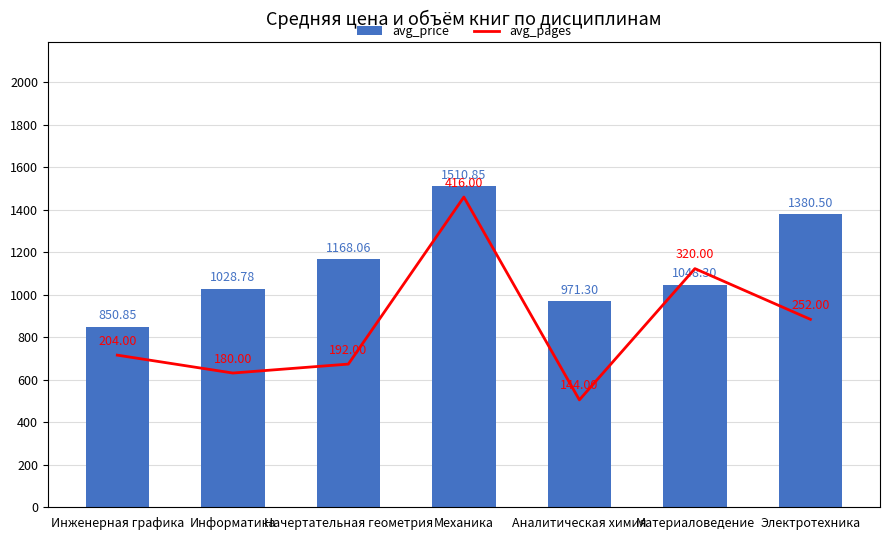

What is the difference between the highest and lowest values at Информатика?

848.8